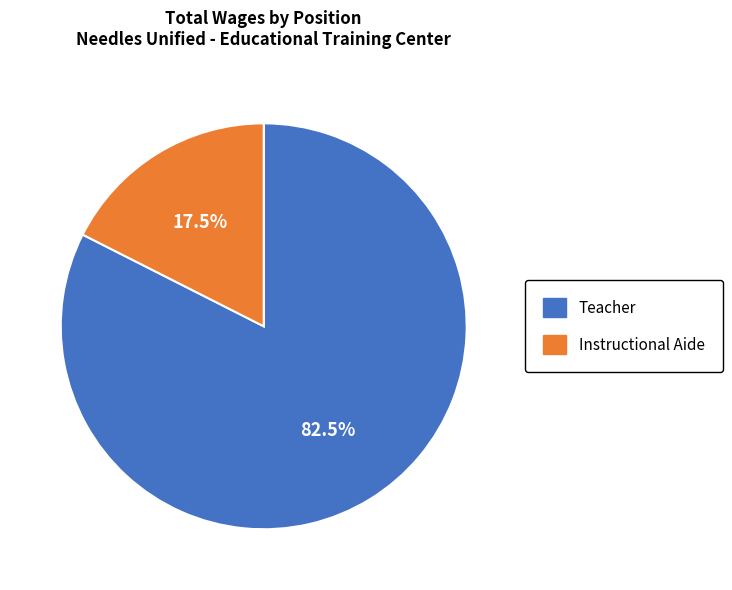

Which slice represents more than half of the pie?

Teacher